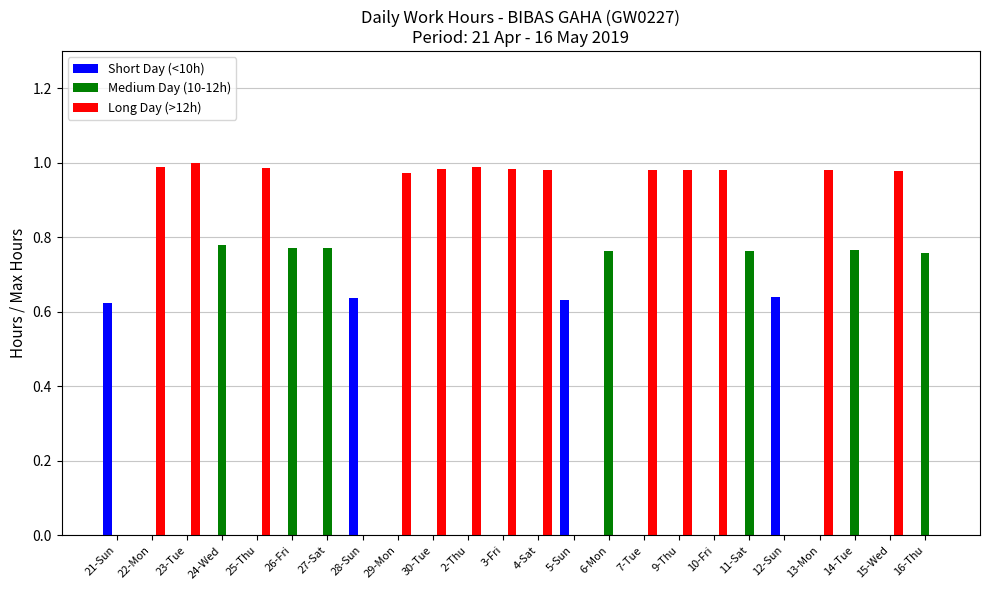

Which series has the largest range (max minus min)?

Long Day (>12h)